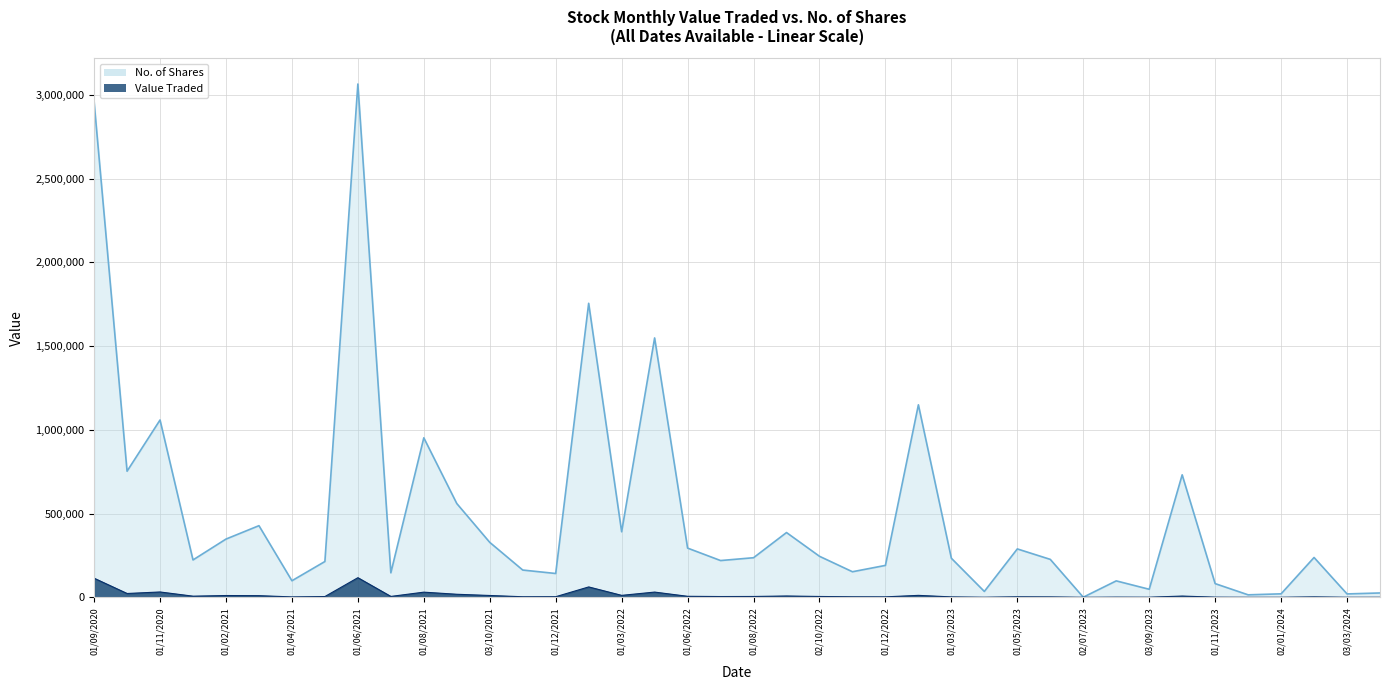

What is the sum of the No. of Shares values at 01/11/2021 and 01/08/2022?

398924